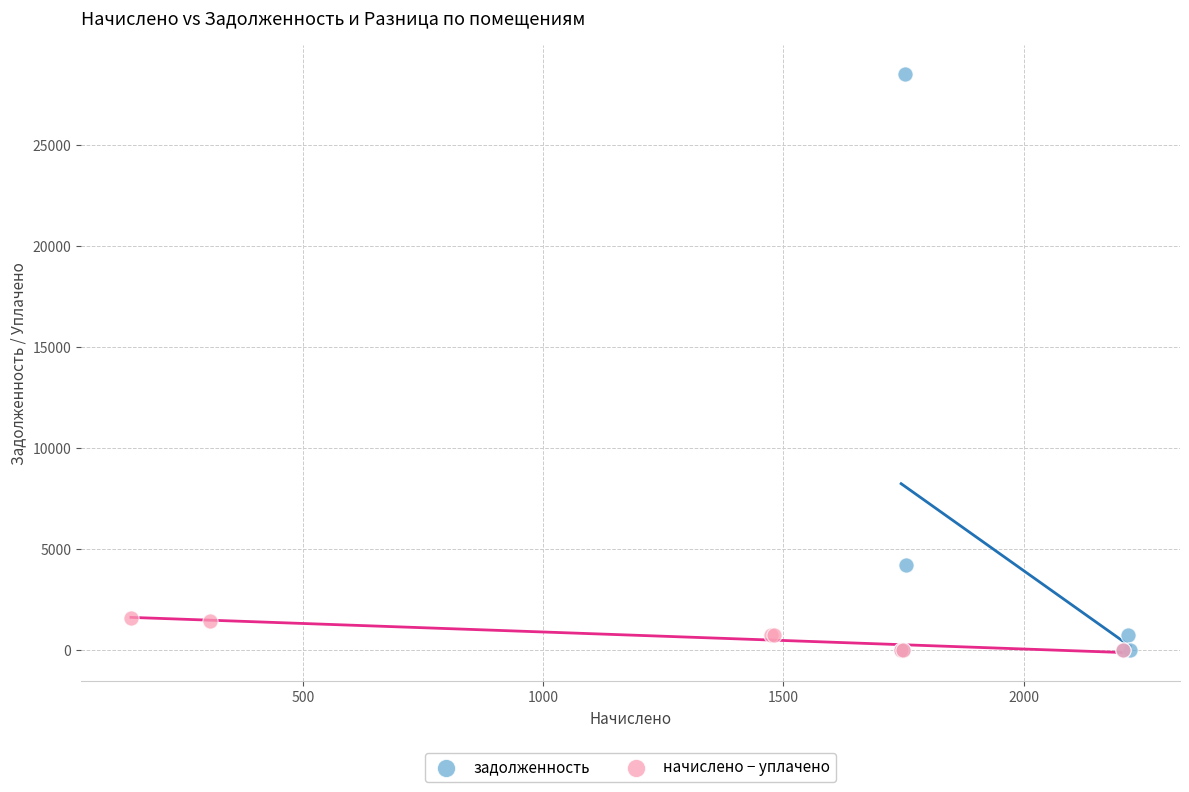

What are all the series names shown in the legend?

задолженность, начислено − уплачено